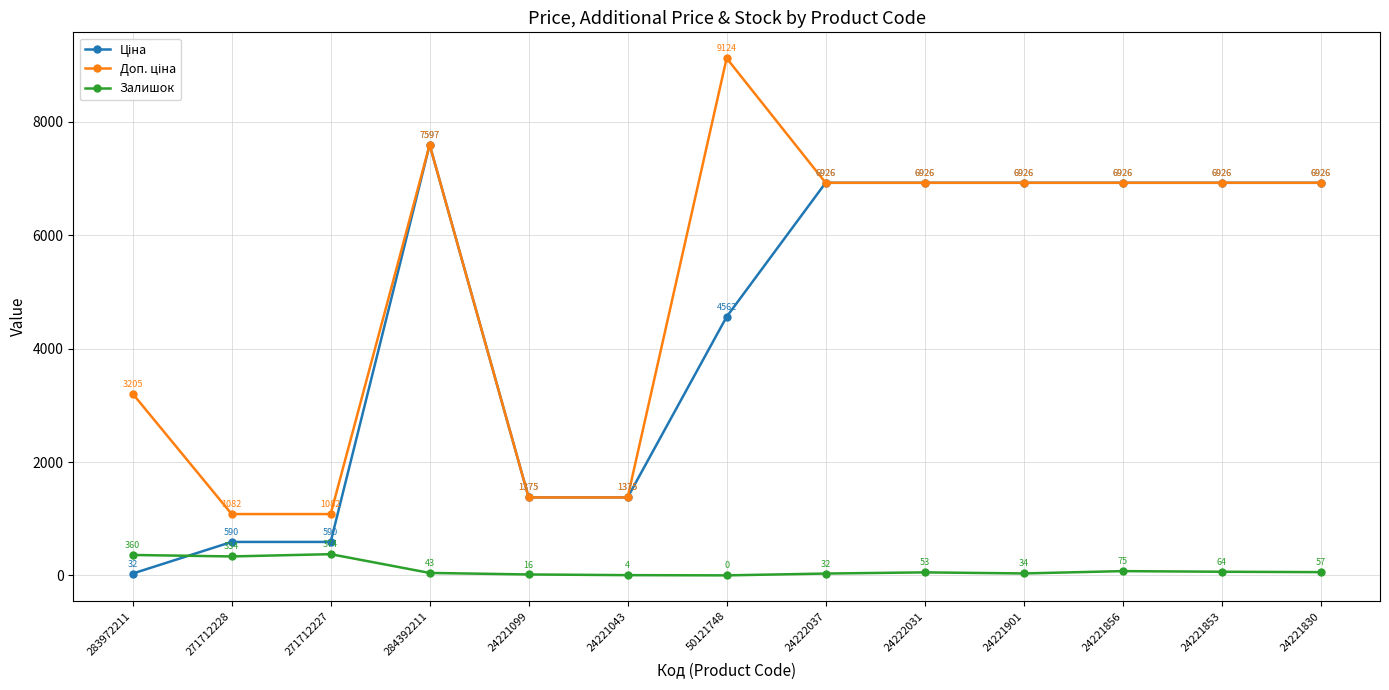

Which label corresponds to the largest value in the chart?

50121748